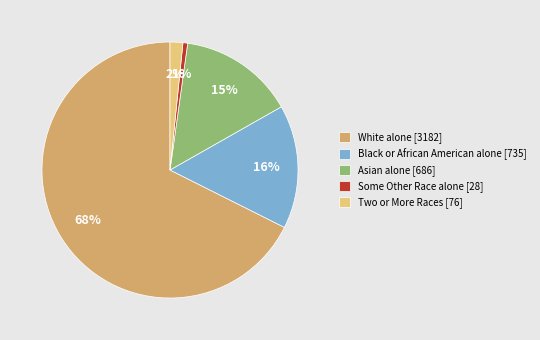

What percentage is the Some Other Race alone slice, to the nearest percent?

1%